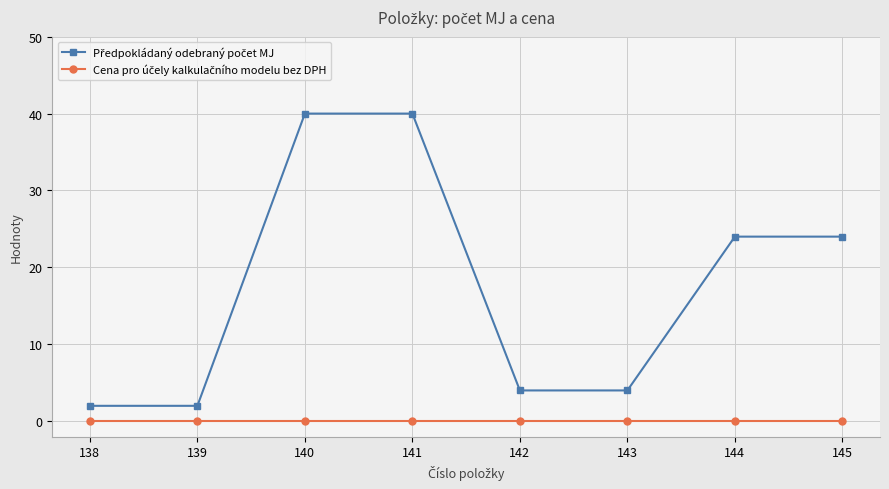

What is the maximum value shown in the chart?

40